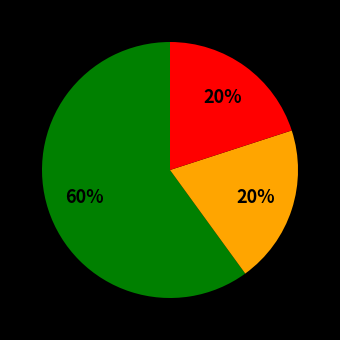

To the nearest percent, what is the average slice percentage?

33%